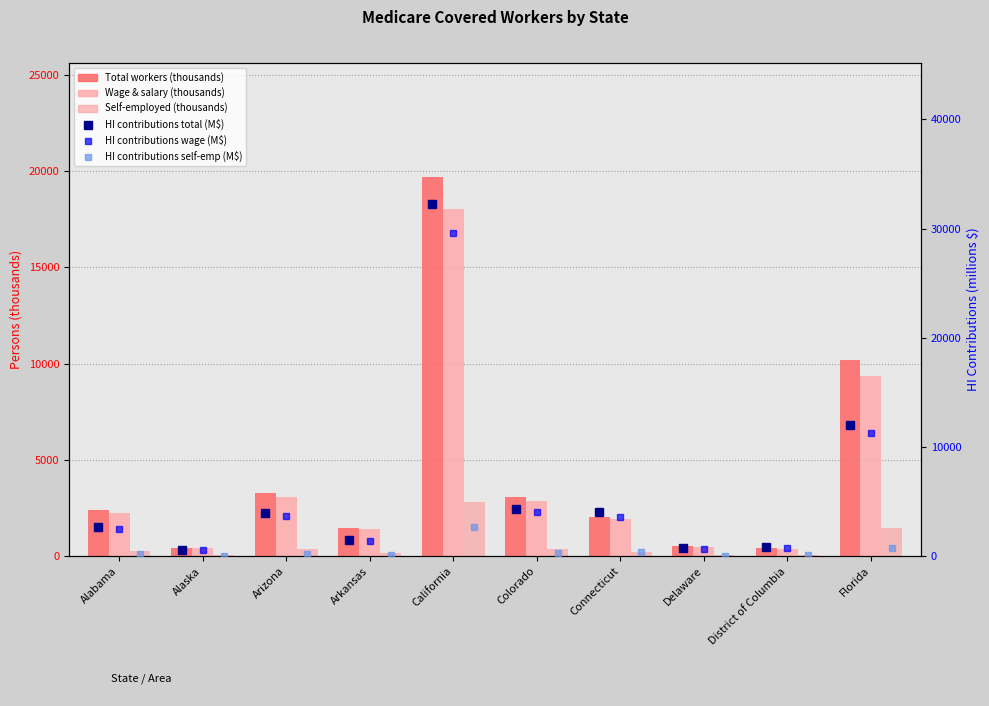

Is the value of HI contributions wage (M$) at California greater than the value of HI contributions total (M$) at Arkansas?

Yes